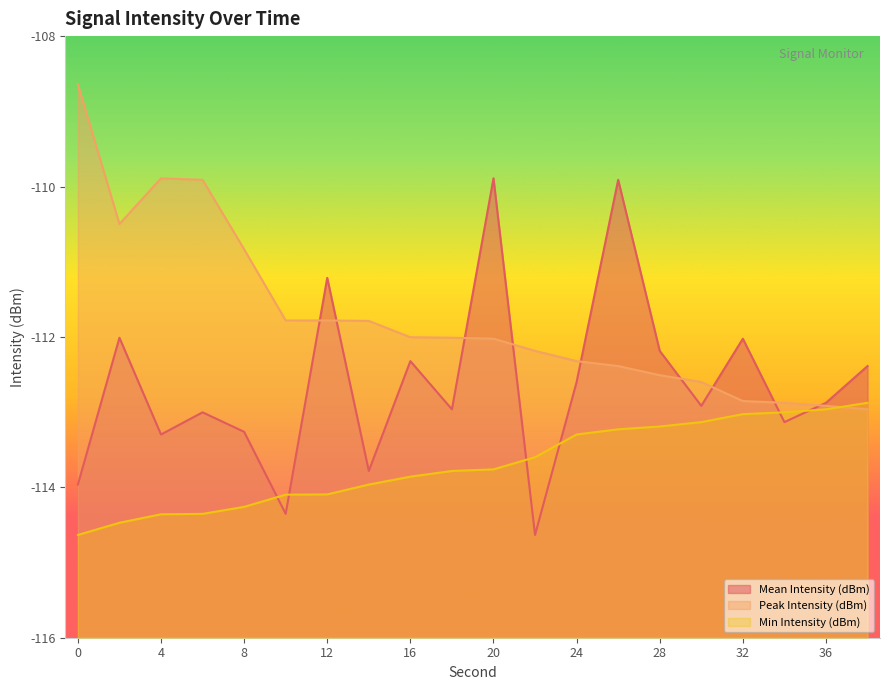

Between which two adjacent categories do Mean Intensity (dBm) and Min Intensity (dBm) first intersect?

8 and 10